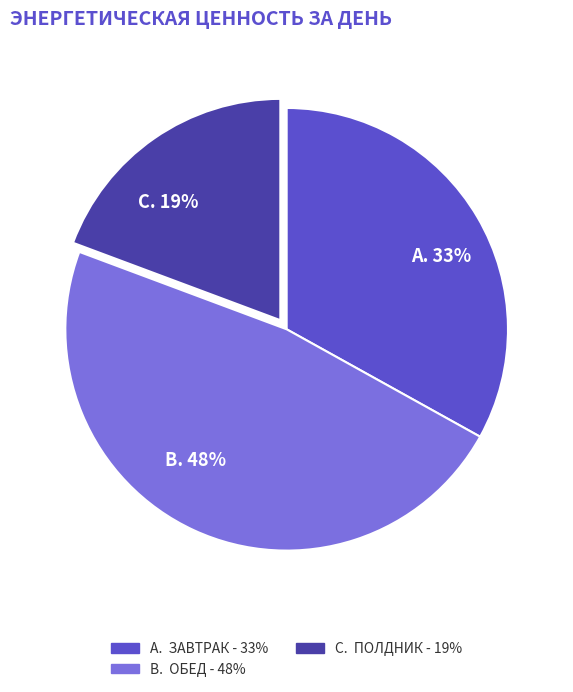

To the nearest percent, what is the average slice percentage?

33%